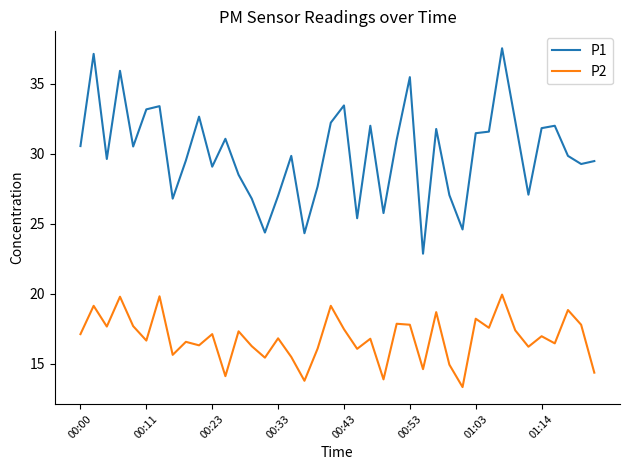

Which series has the largest total across all categories?

P1